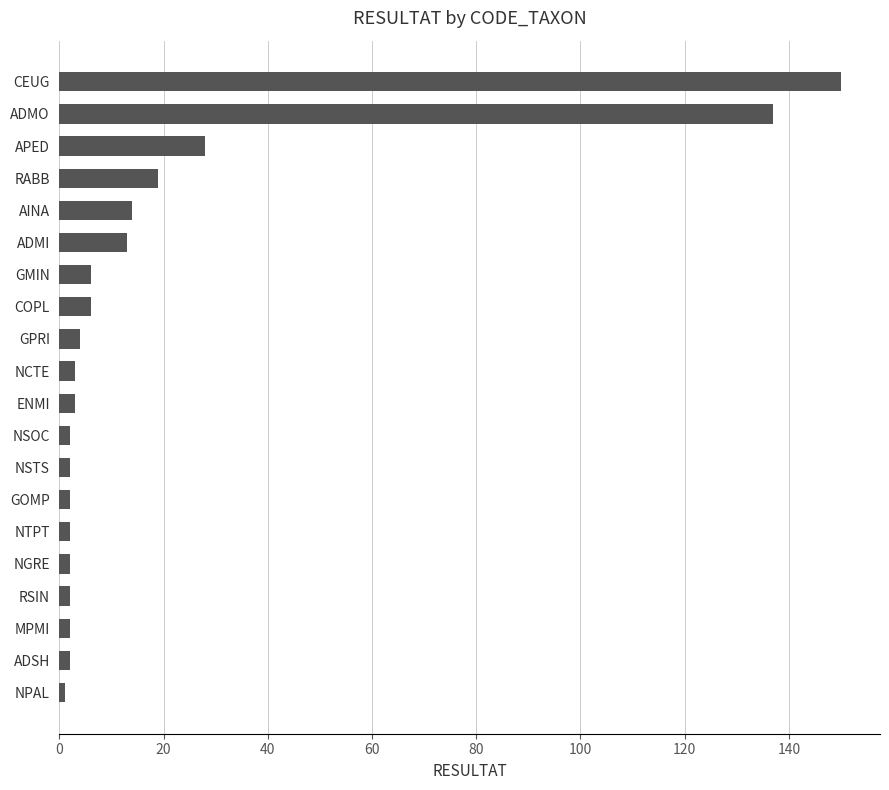

What is the maximum value shown in the chart?

150